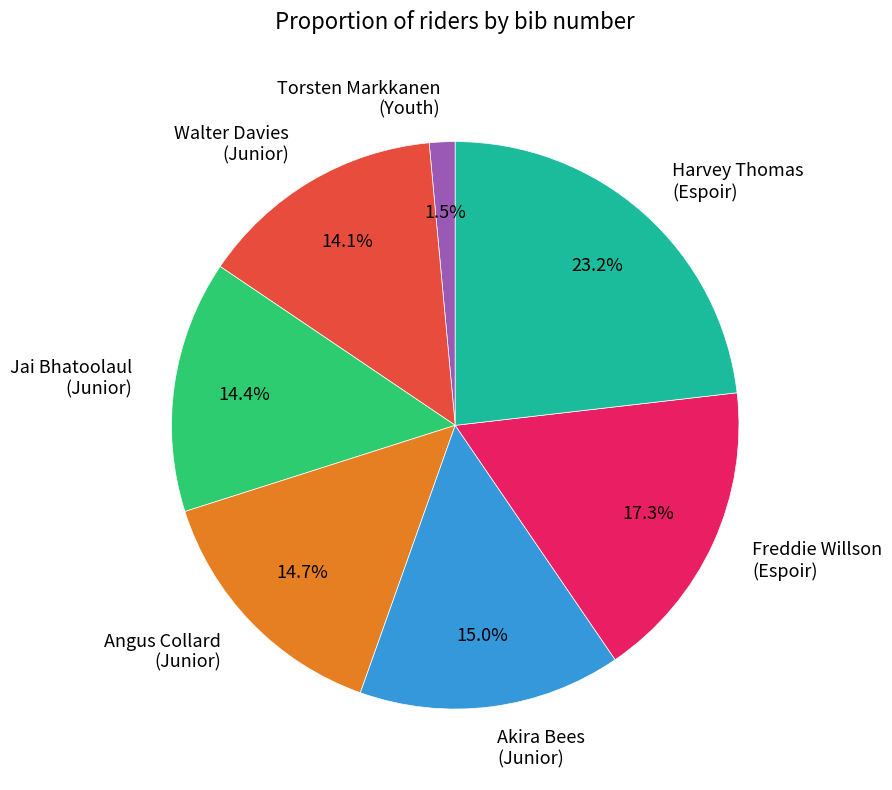

Is the sum of Jai Bhatoolaul (Junior) and Walter Davies (Junior) greater than half?

No